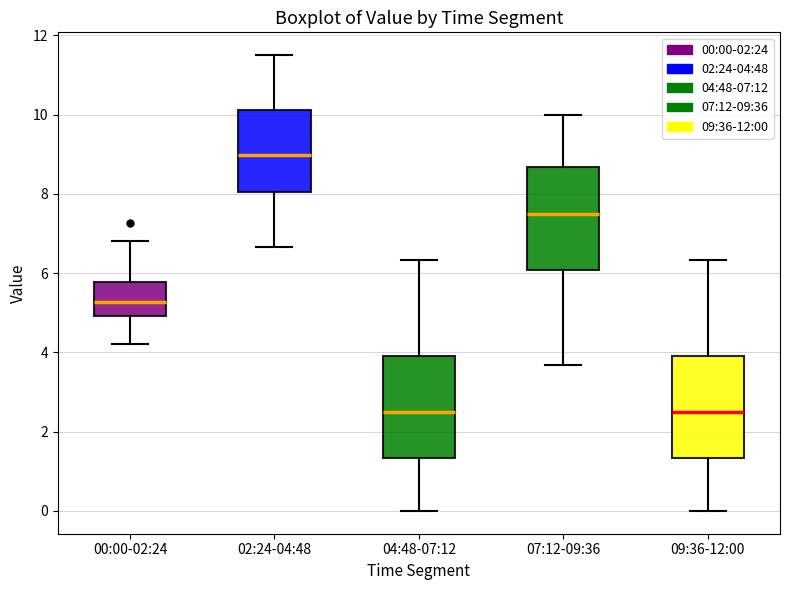

Where does the lower whisker of the box for 09:36-12:00 end on the y-axis? The values are not printed on the chart, so give them approximately, as read against the axis.

0.0